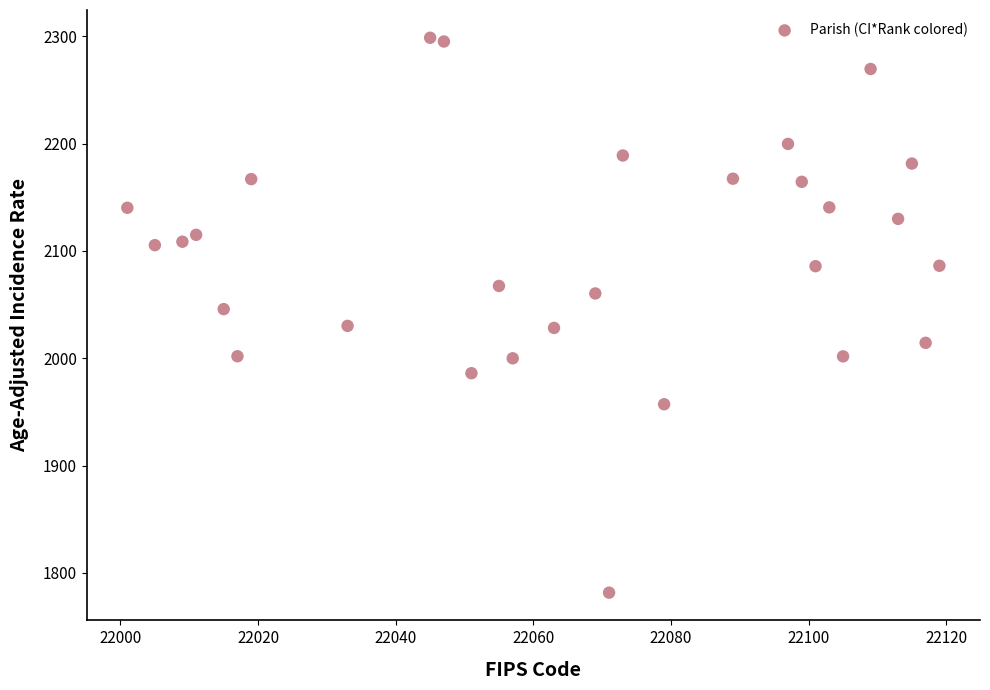

What is the range of X values (max minus min)?

118.0